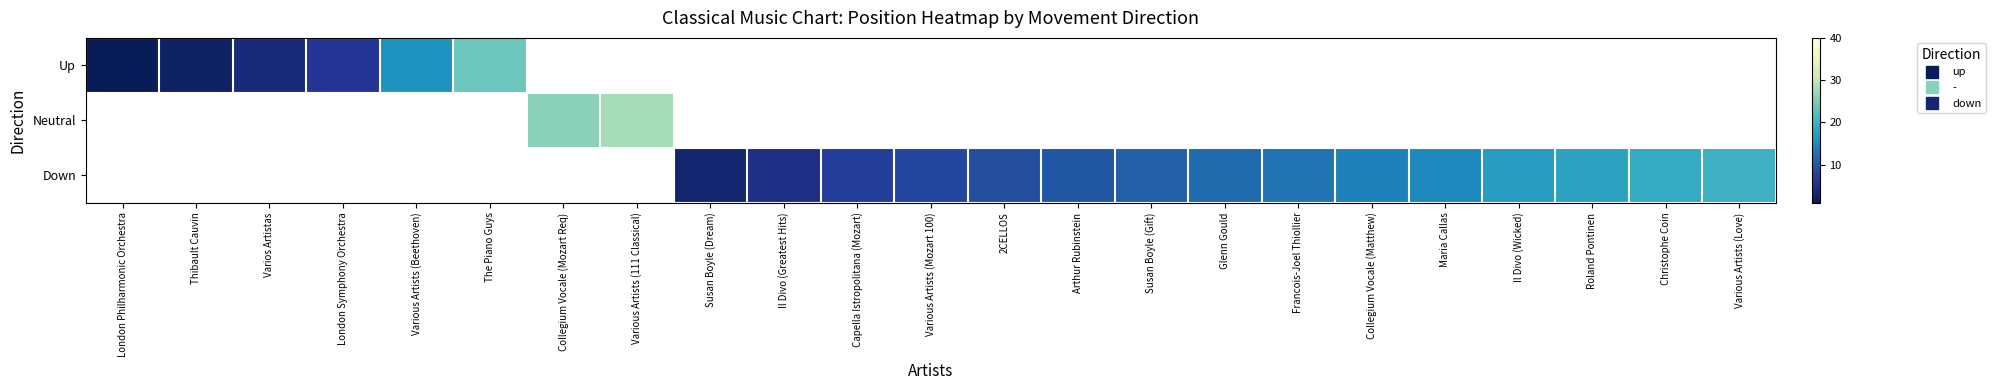

At which label does Down first exceed 8?

2CELLOS